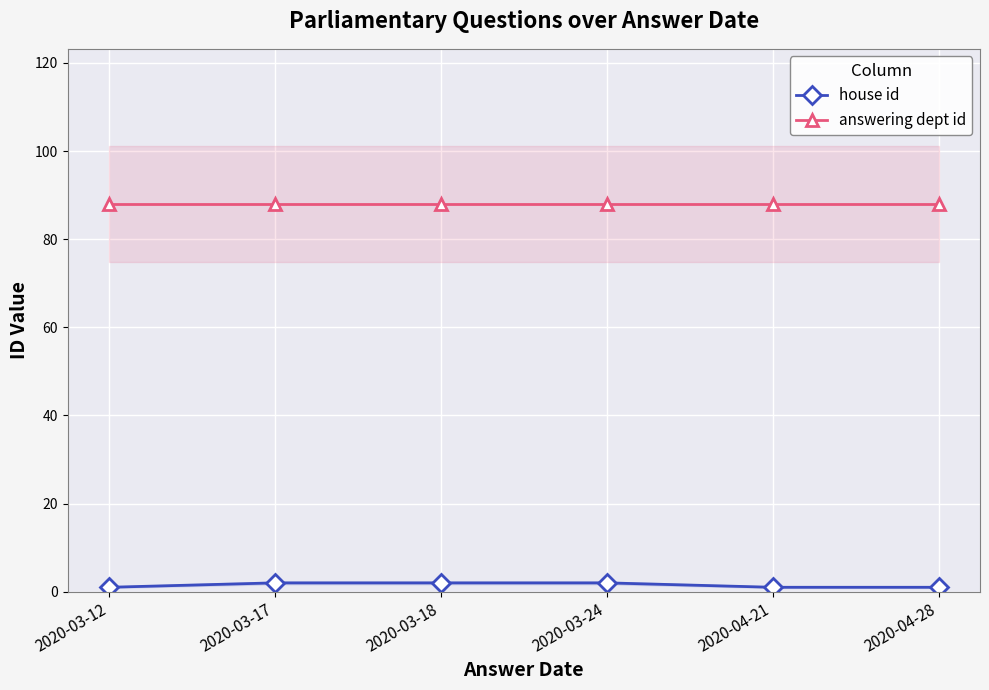

Which category has the lowest value in the house id series?

2020-03-12